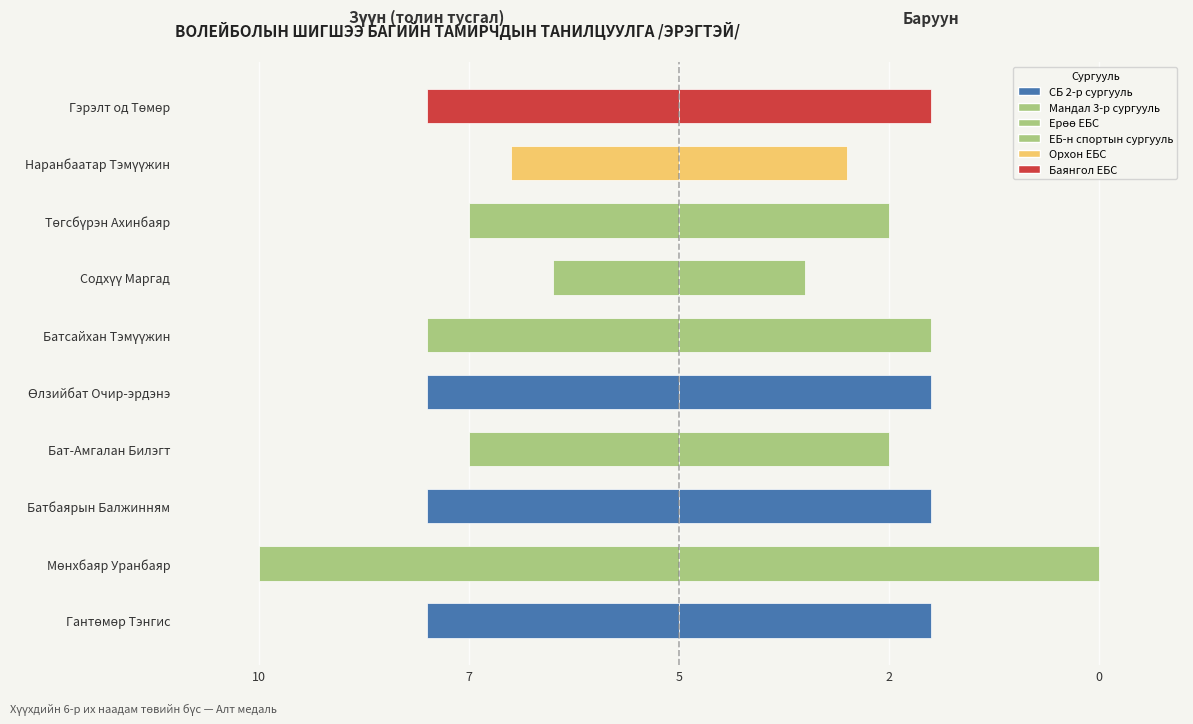

Count the number of data series in this chart.

2